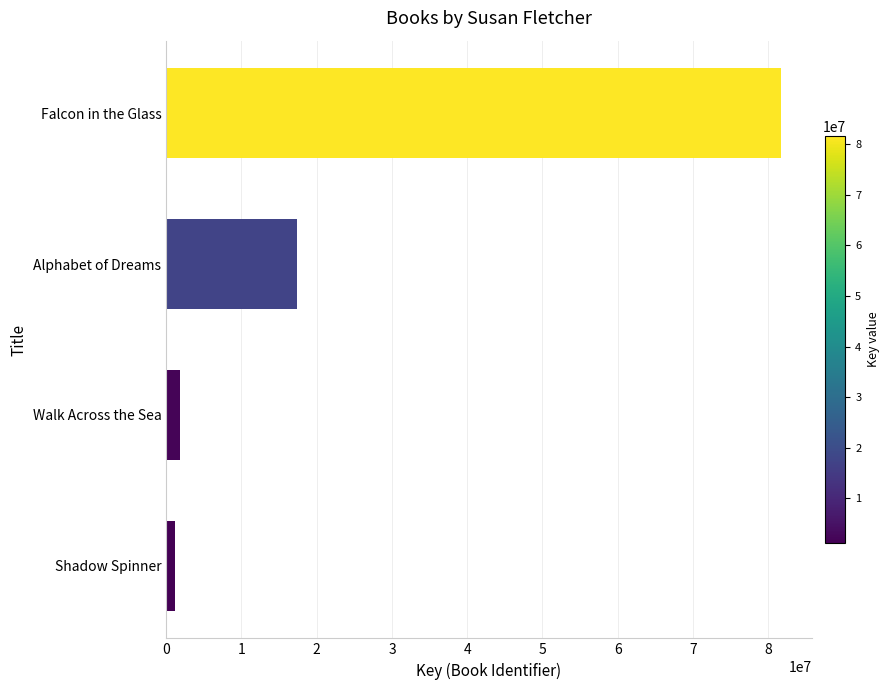

Are the bars horizontal?

Yes